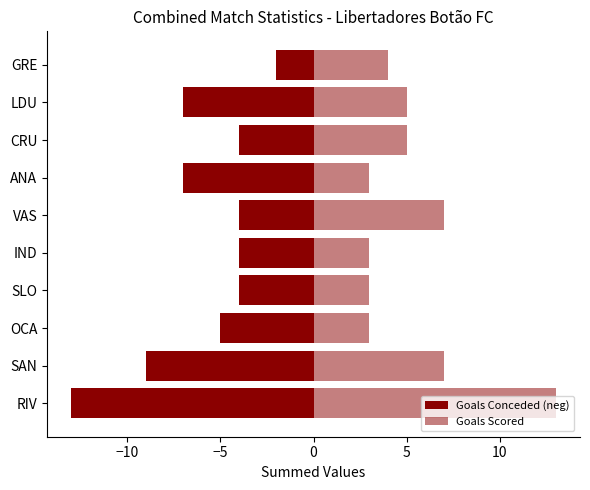

At how many categories does at least one series exceed -2?

10